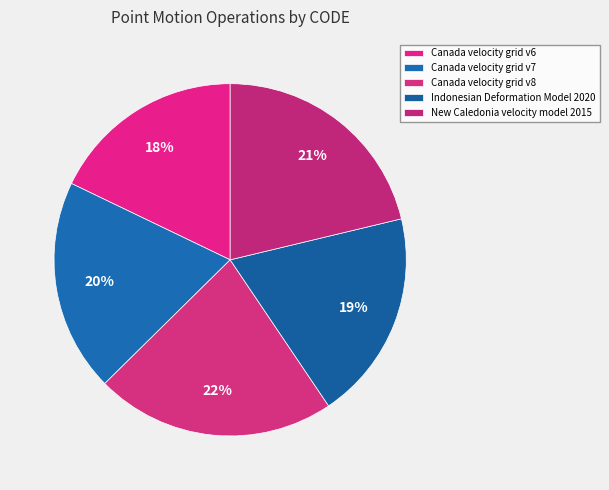

Does any single category account for the majority?

No